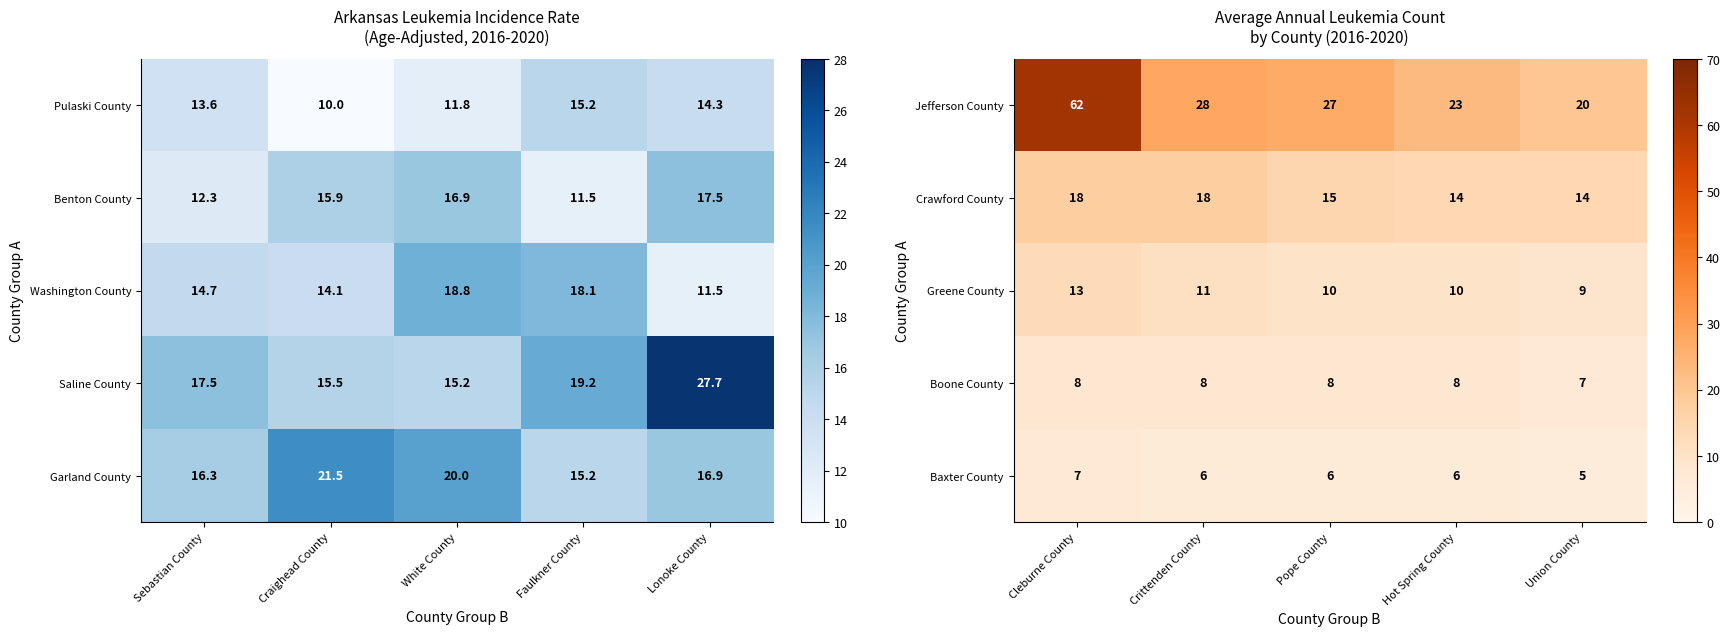

Read the Greene County value at Union County.

9